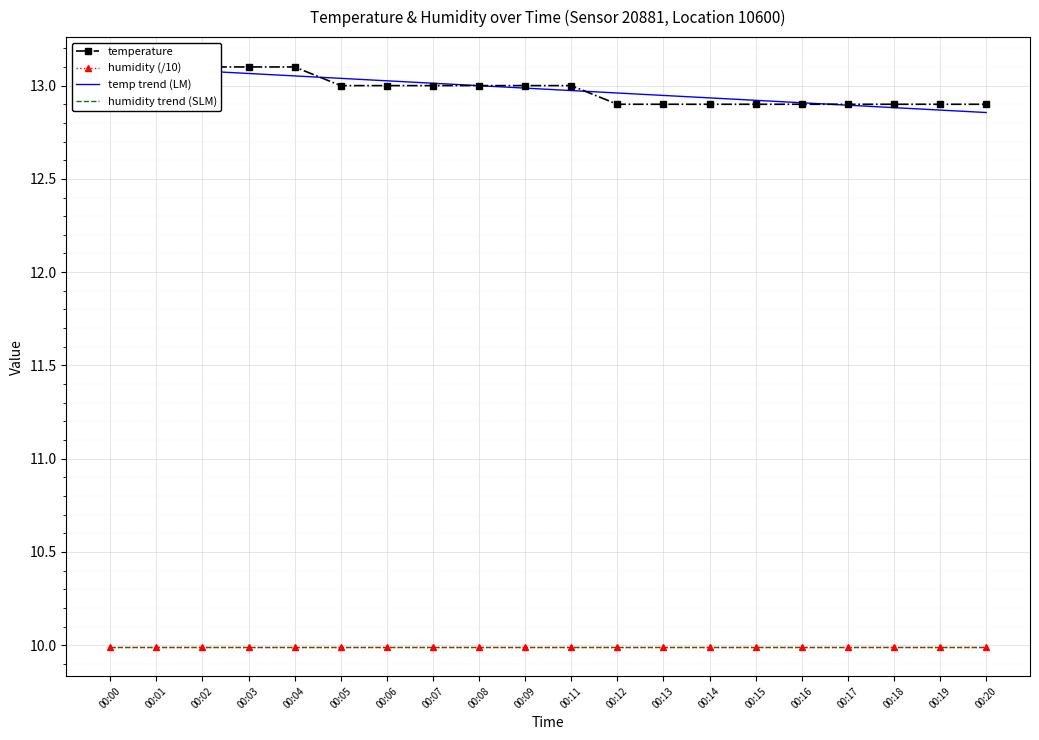

What is the value of the humidity trend (SLM) point at the 13th from the left?

10.0